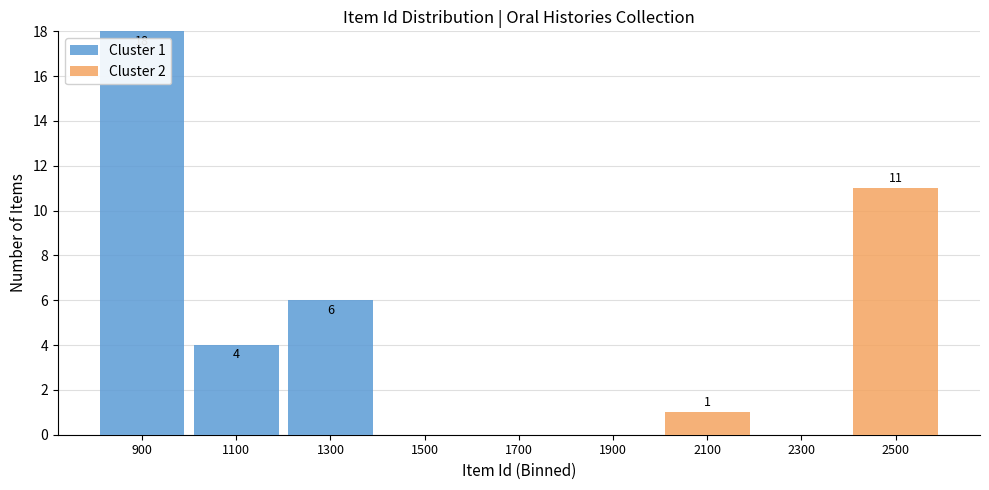

Which range on the x-axis has the tallest stacked bar (by total height)?

800 to 1000